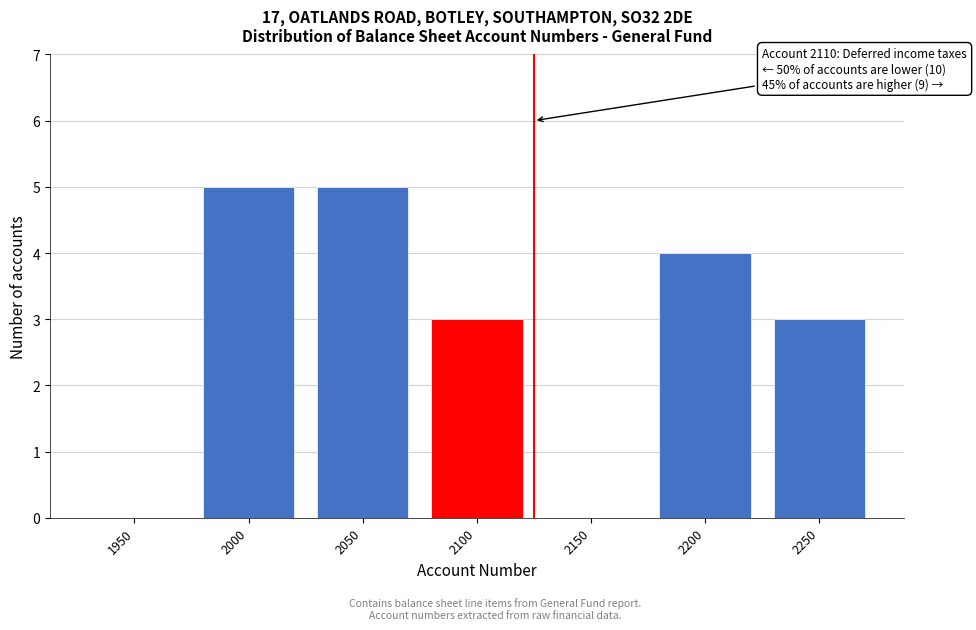

Reading left to right, what are all the values shown in this chart?

1950=0	2000=5	2050=5	2100=3	2150=0	2200=4	2250=3